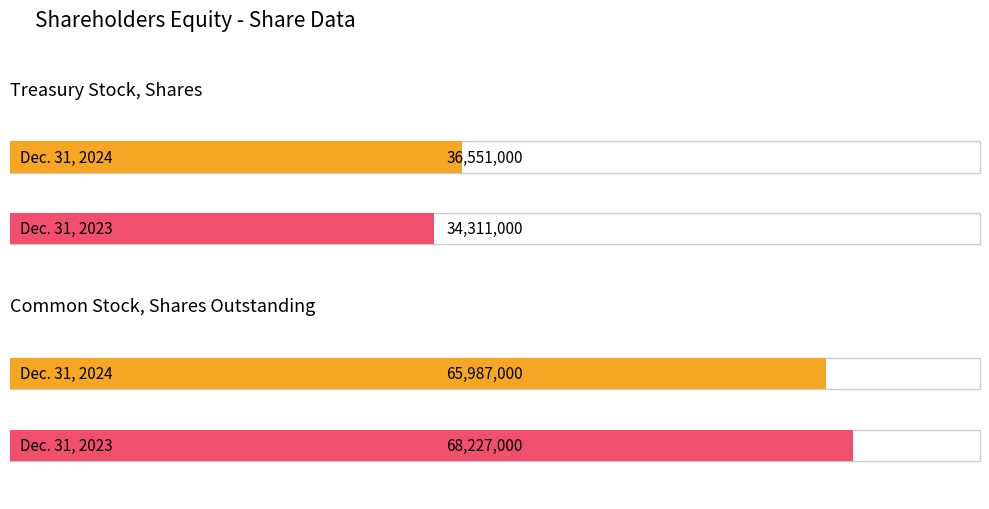

The value of Dec. 31, 2024 at Treasury Stock, Shares is 36551000. True or false?

True